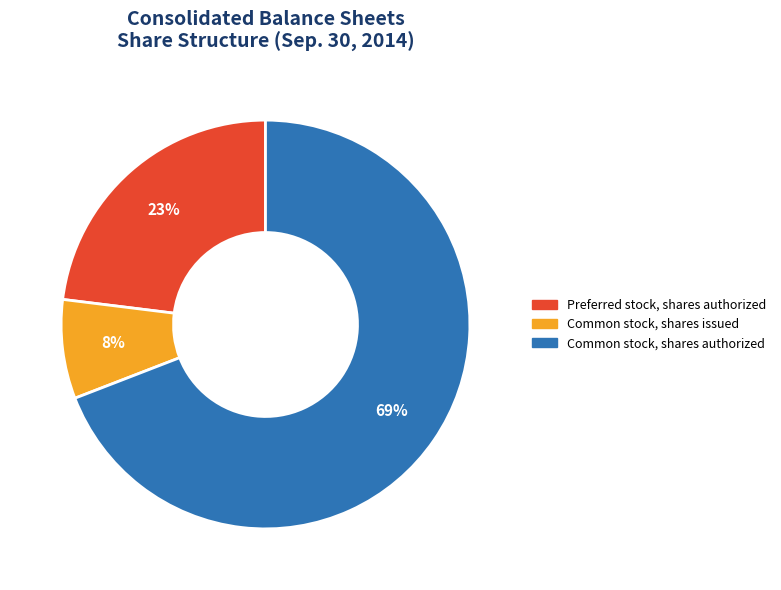

To the nearest percent, what percentage of the pie is Preferred stock, shares authorized?

23%